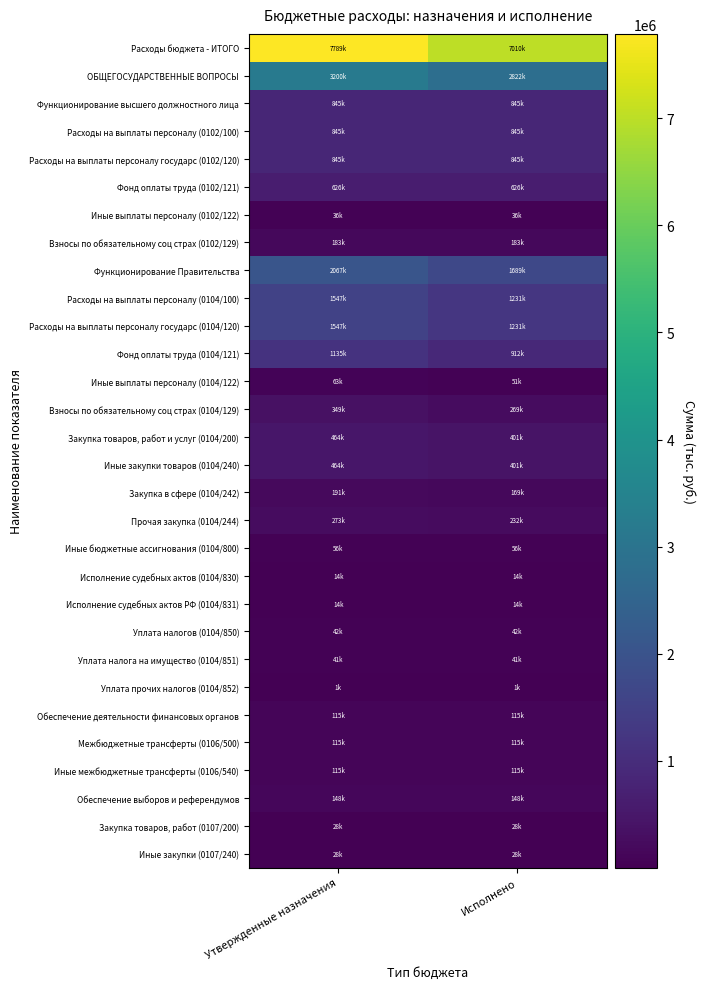

Which series changed the most between Утвержденные назначения and Исполнено?

Расходы бюджета - ИТОГО